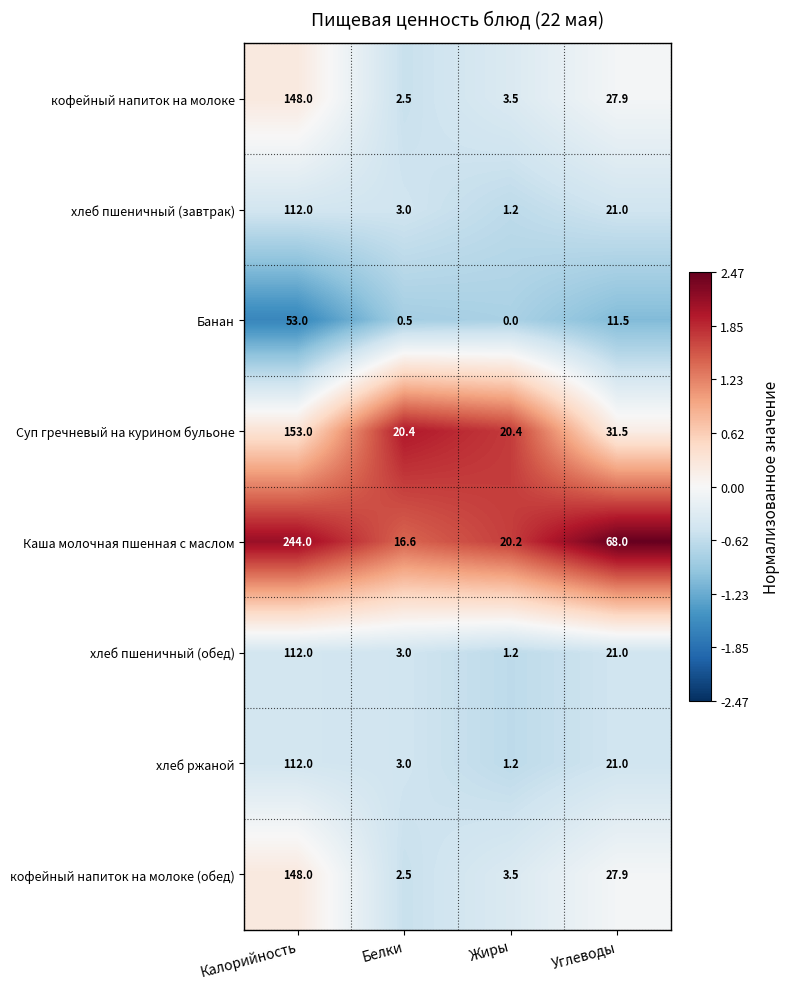

What is the maximum value shown in the chart?

244.0